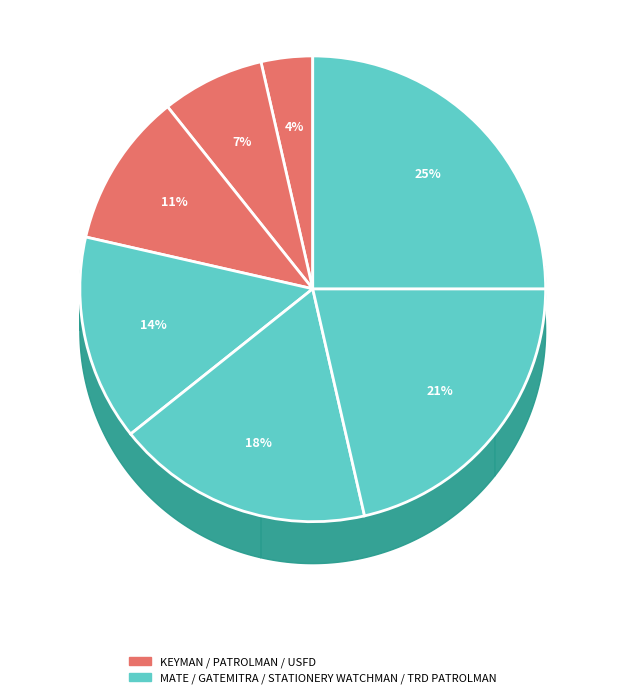

Which category has the smallest portion of the pie?

KEYMAN